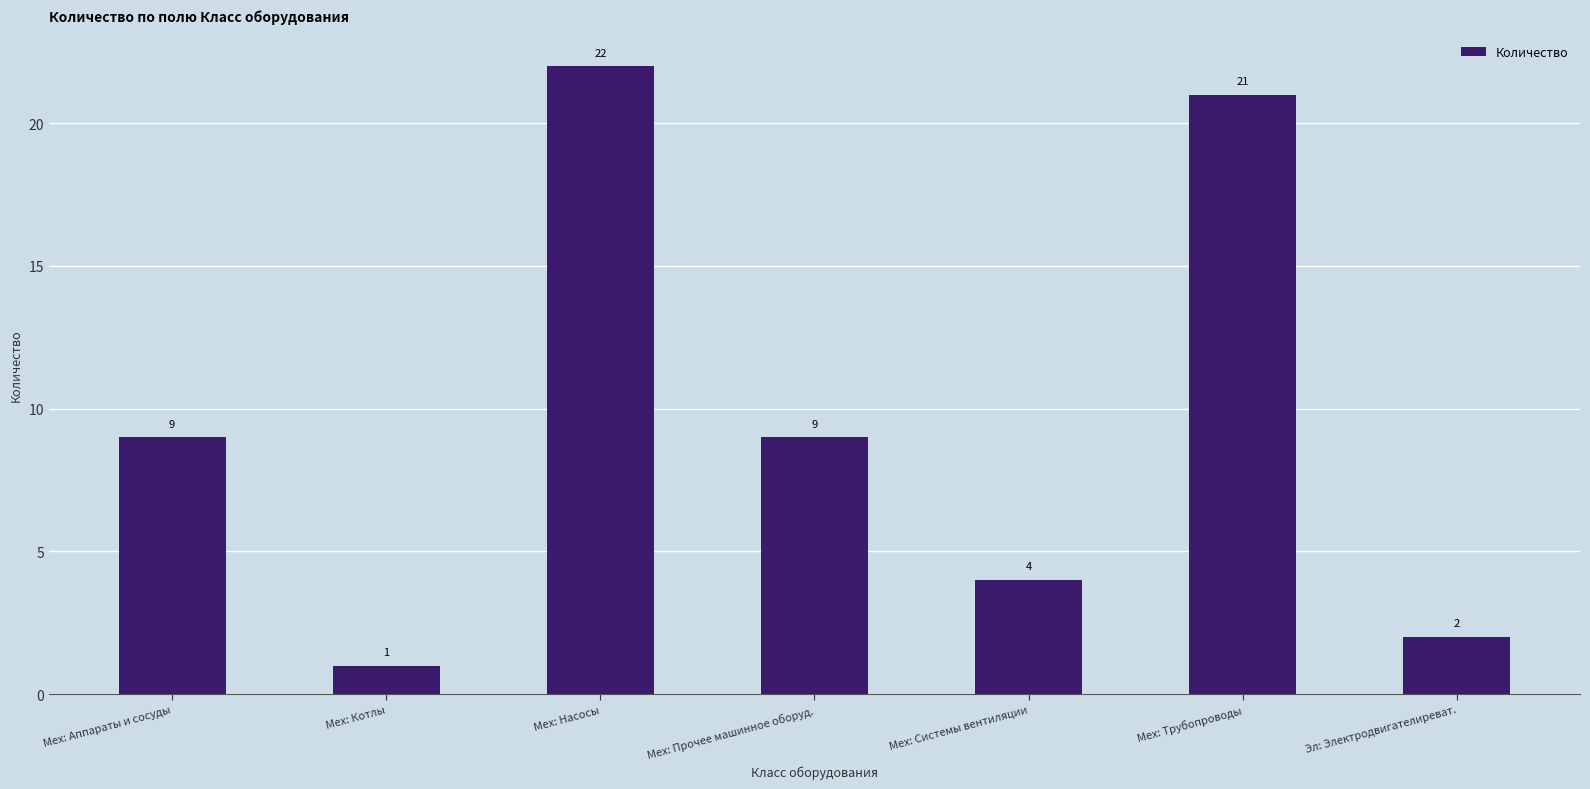

Reading left to right, extract all data points from this chart.

Мех: Аппараты и сосуды=9	Мех: Котлы=1	Мех: Насосы=22	Мех: Прочее машинное оборуд.=9	Мех: Системы вентиляции=4	Мех: Трубопроводы=21	Эл: Электродвигателиреват.=2